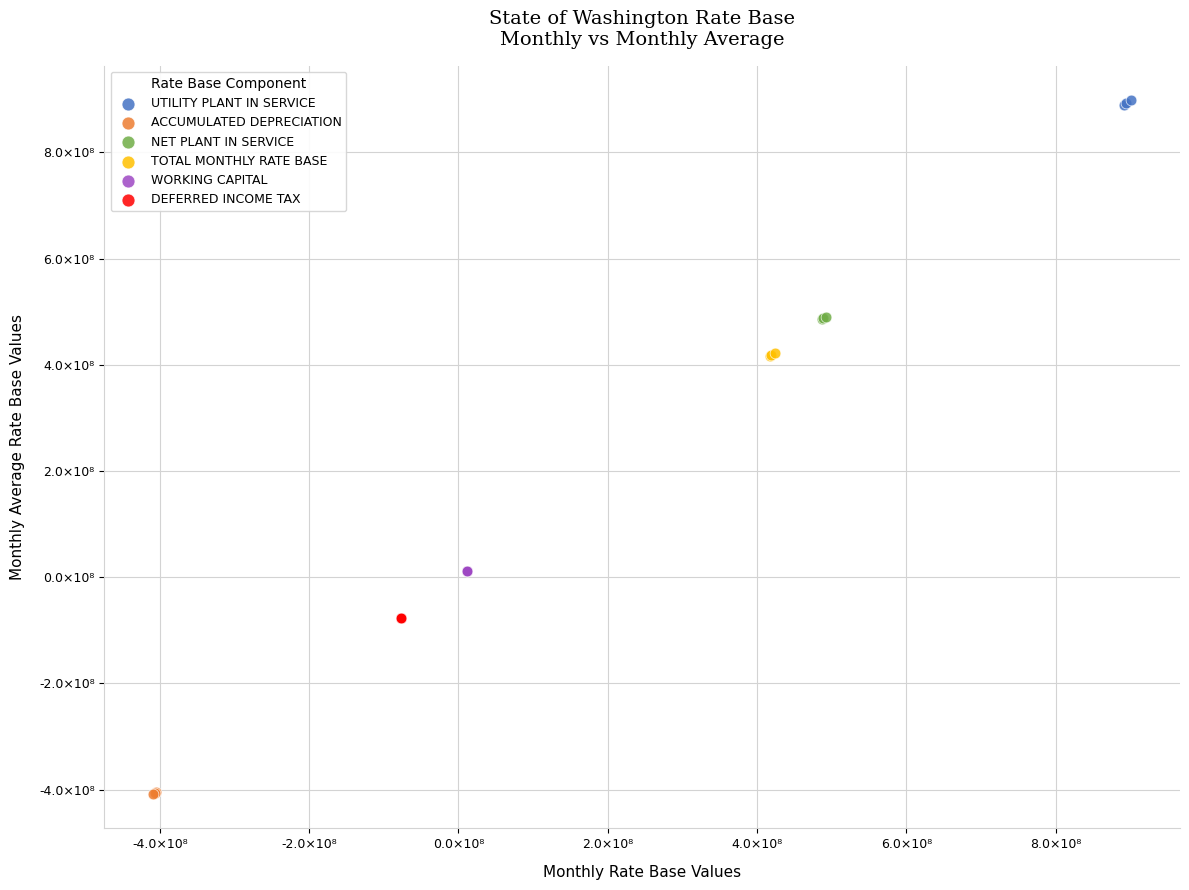

Which series reaches the maximum Y coordinate?

UTILITY PLANT IN SERVICE